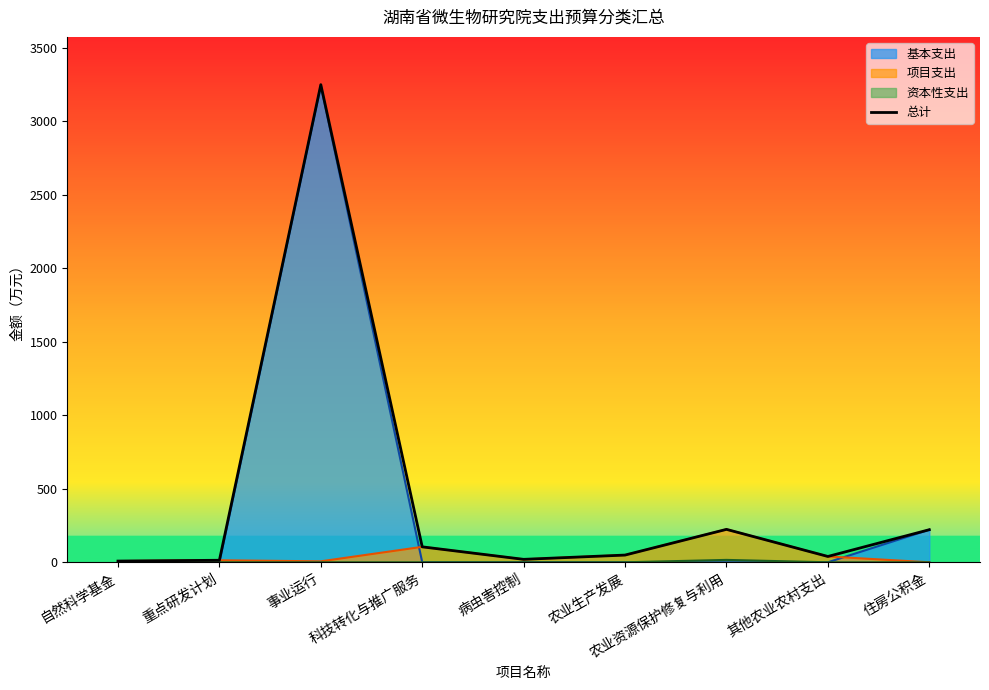

True or false: there are more than 2 points higher than both neighbors.

False